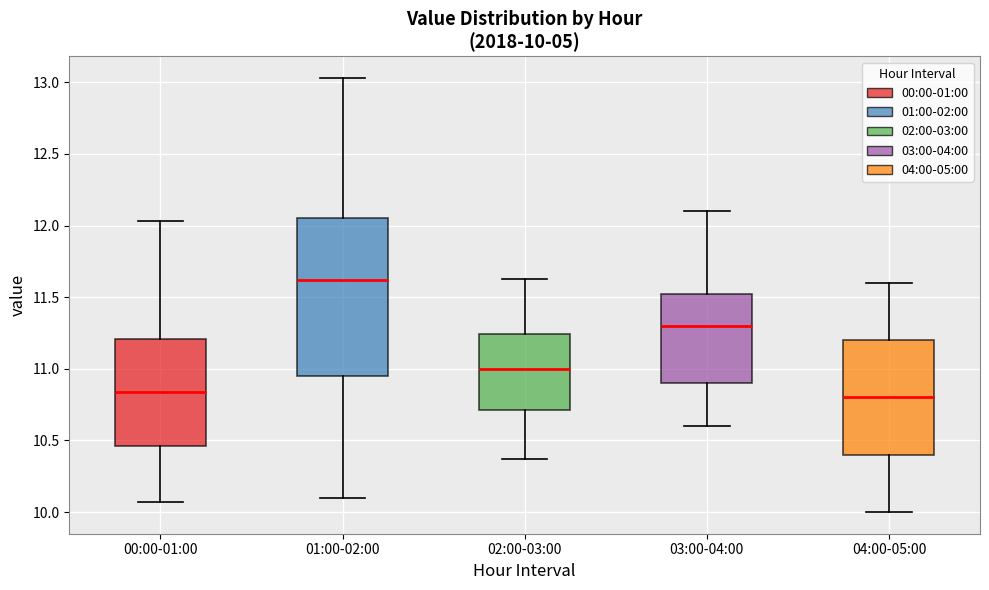

Comparing the boxes themselves (not the whiskers), which one is the tallest?

01:00-02:00